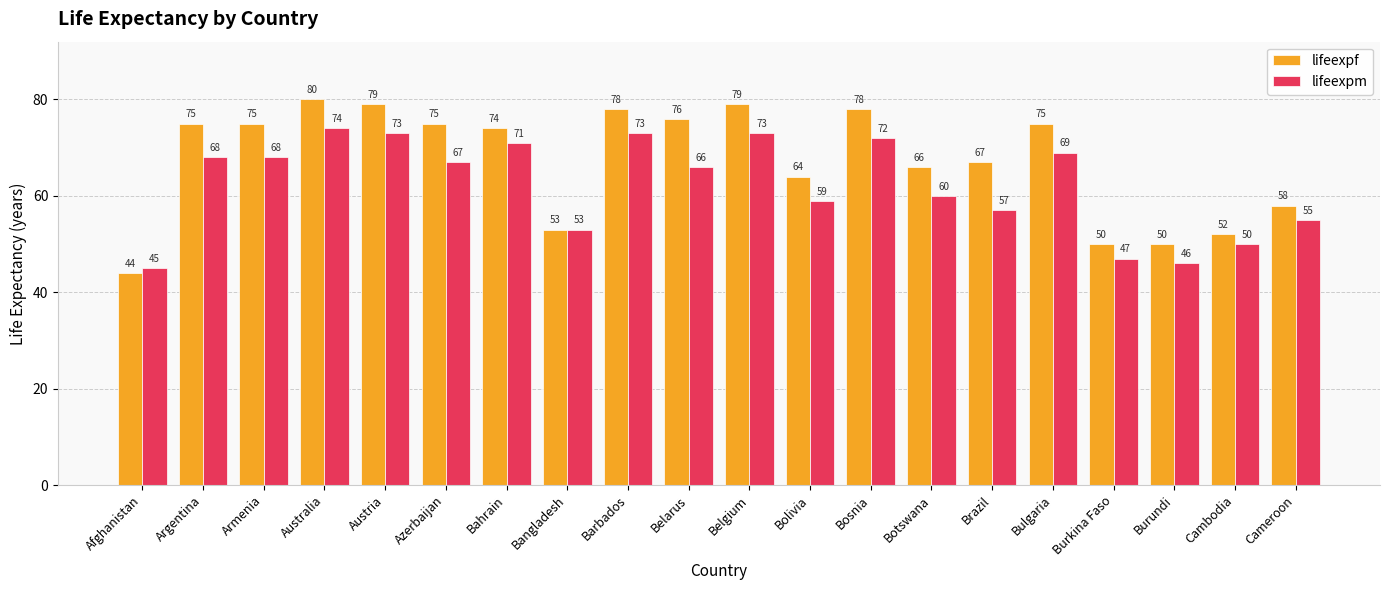

The lifeexpf series shows 50 at Burundi. True or false?

True